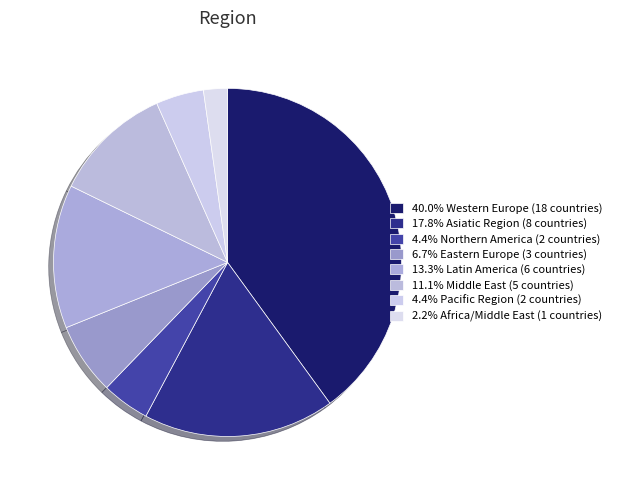

How many segments does this pie chart have?

8